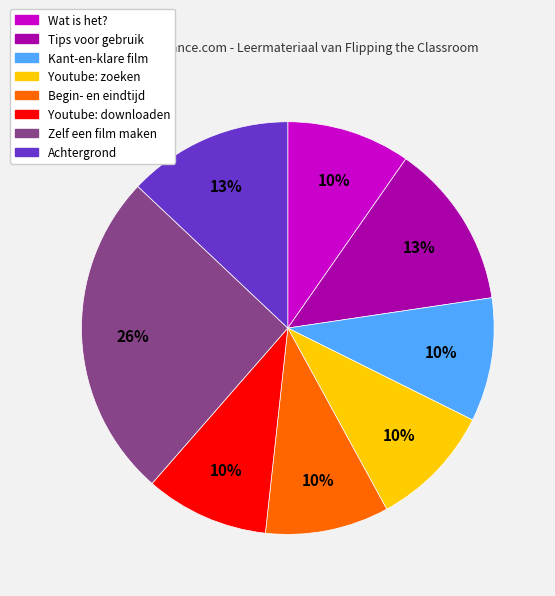

Is there a majority slice in this chart?

No